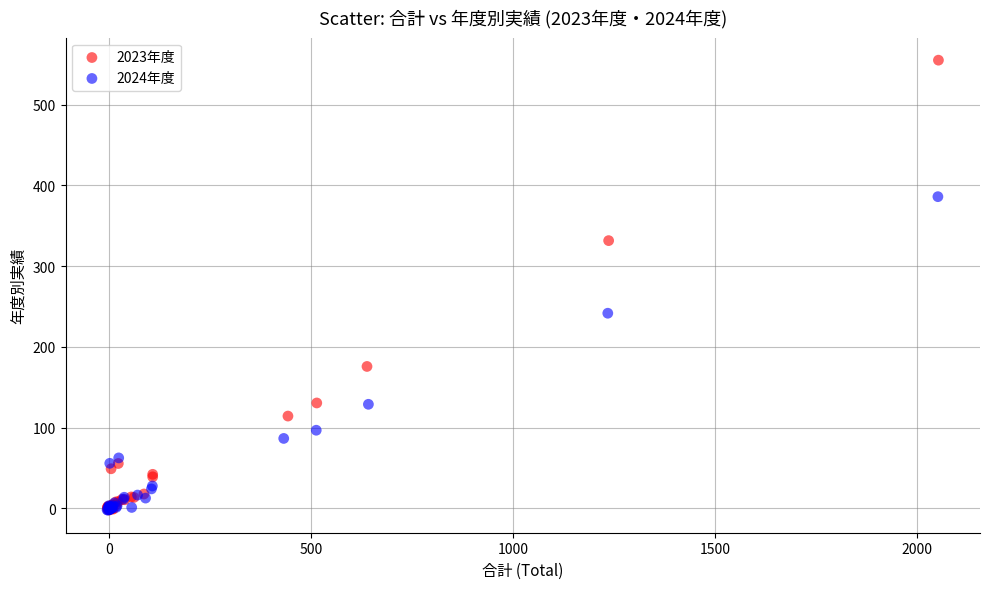

Which series reaches the maximum Y coordinate?

2023年度